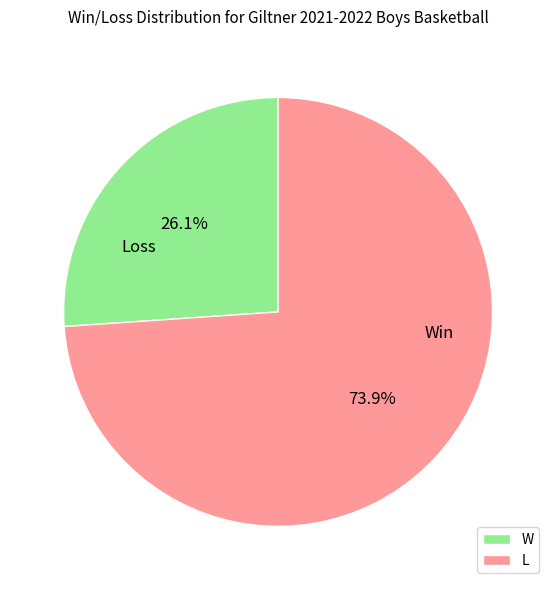

Which category has the smallest portion of the pie?

W